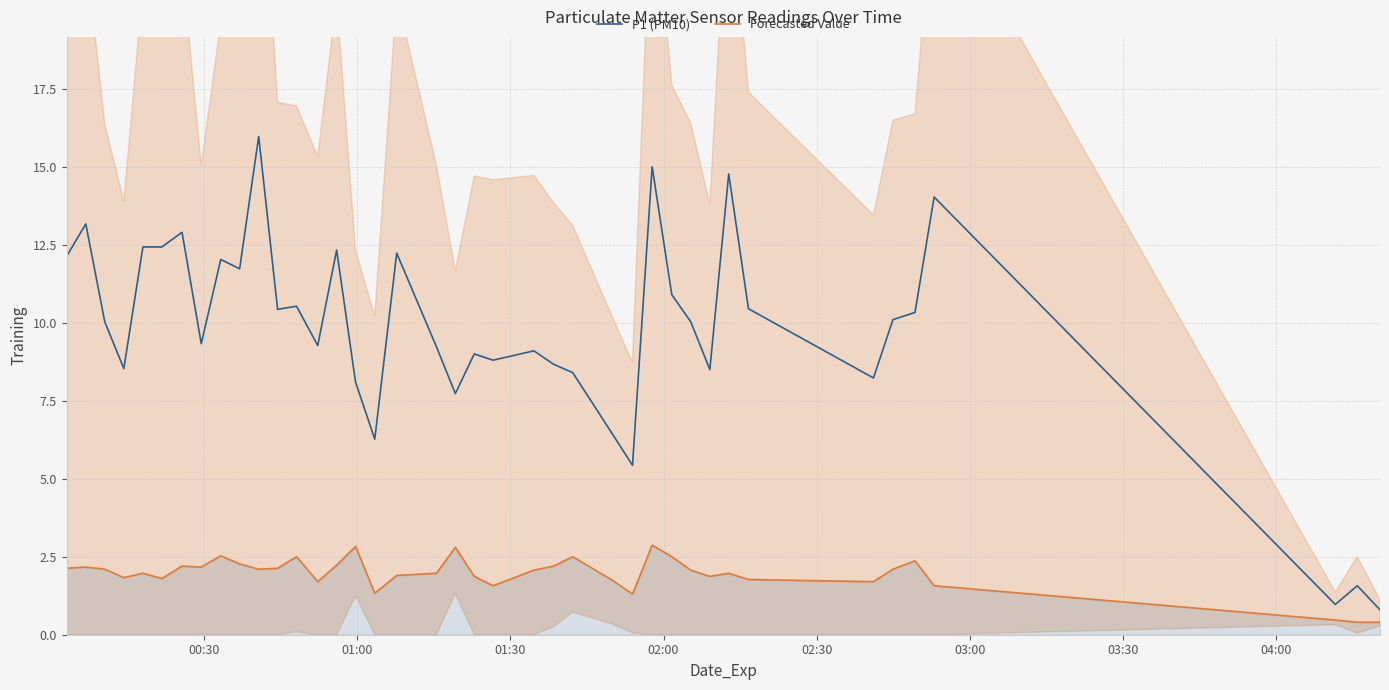

What are all the series names shown in the legend?

P1 (PM10), Forecasted Value